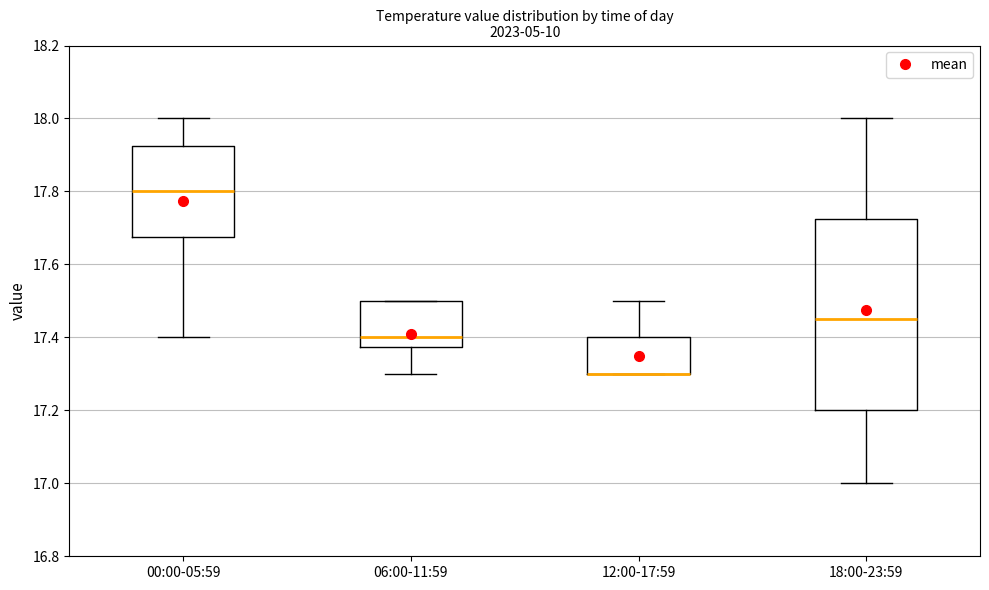

Reading left to right, transcribe this box plot: for each box, give where its median line is, the range the box spans, and where its two whiskers end, as read against the y-axis. The values are not printed on the chart, so give them approximately, as read against the axis.

00:00-05:59: median 17.80, box 17.68 to 17.92, whiskers 17.40 to 18.00
06:00-11:59: median 17.40, box 17.38 to 17.50, whiskers 17.30 to 17.50
12:00-17:59: median 17.30 (drawn on the box's lower edge), box 17.30 to 17.40, whiskers 17.30 to 17.50
18:00-23:59: median 17.46, box 17.20 to 17.72, whiskers 17.00 to 18.00